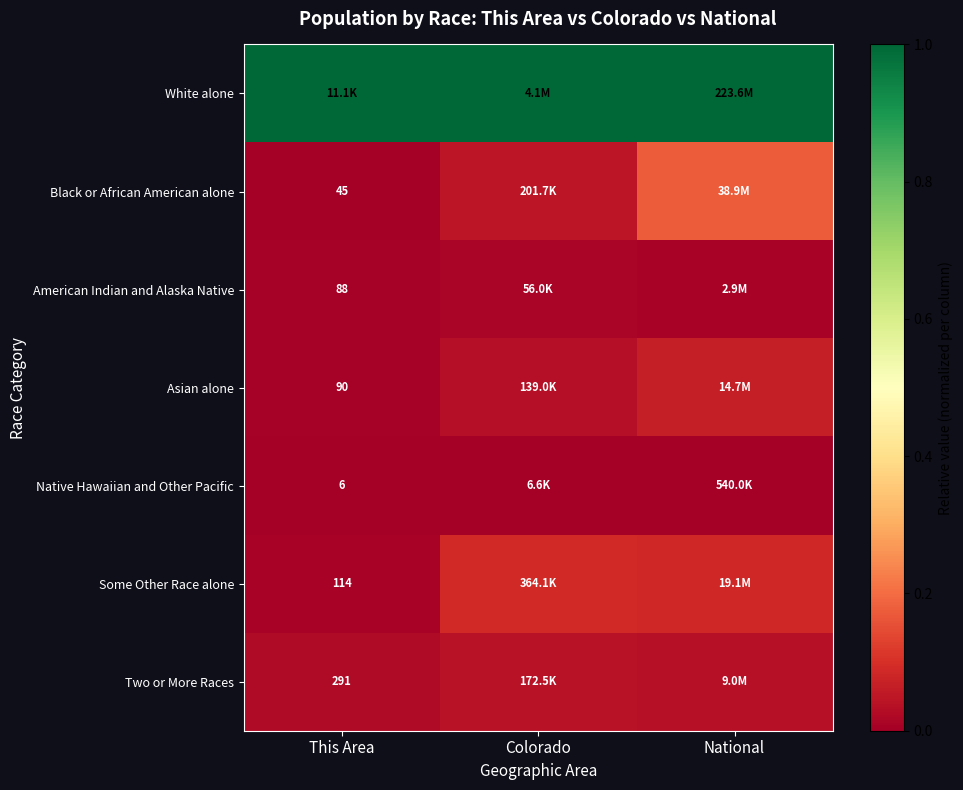

Rank the series at National from highest to lowest value.

White alone, Black or African American alone, Some Other Race alone, Asian alone, Two or More Races, American Indian and Alaska Native, Native Hawaiian and Other Pacific